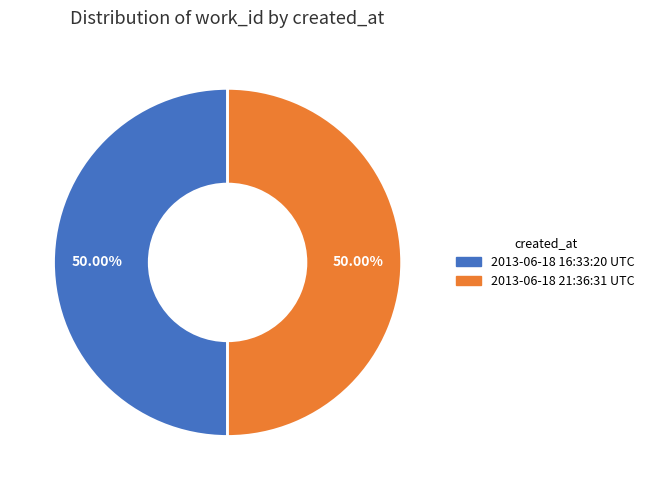

Combined, what portion of the pie is 2013-06-18 16:33:20 UTC and 2013-06-18 21:36:31 UTC?

100.0%